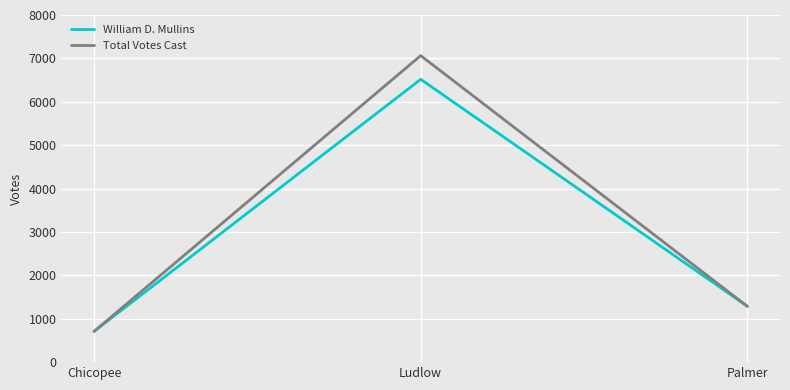

Rank the categories by Total Votes Cast value from lowest to highest.

Chicopee, Palmer, Ludlow